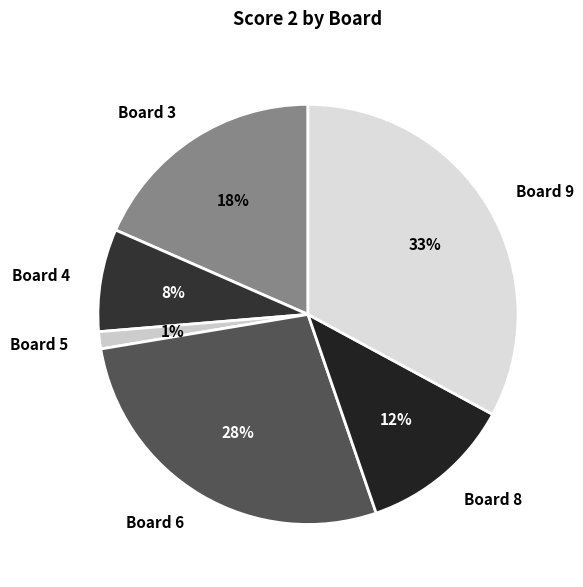

Do Board 4 and Board 8 together represent more than half of the pie?

No